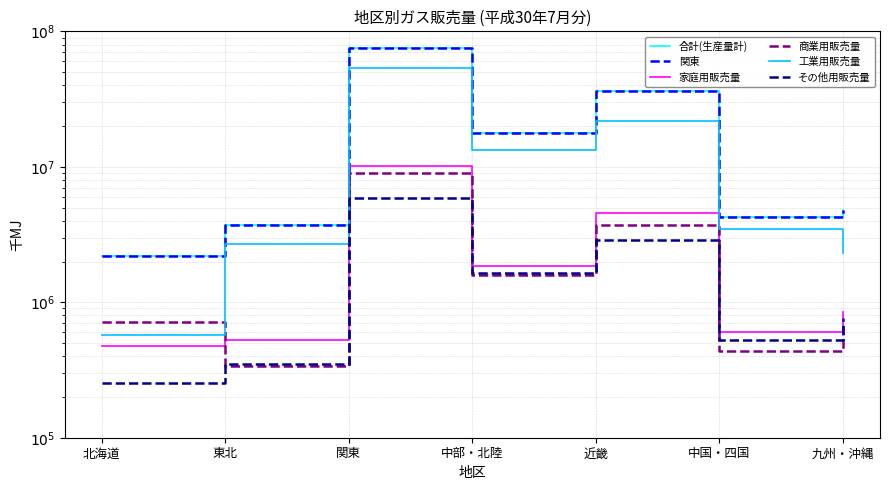

How many data points in 工業用販売量 are less than 3471207?

3